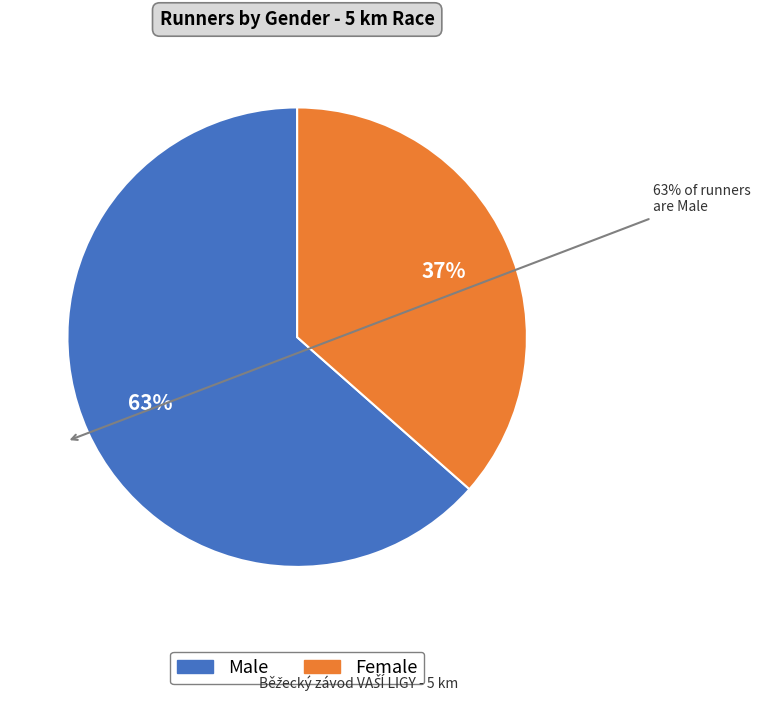

What percentage is the Male slice, to the nearest percent?

63%